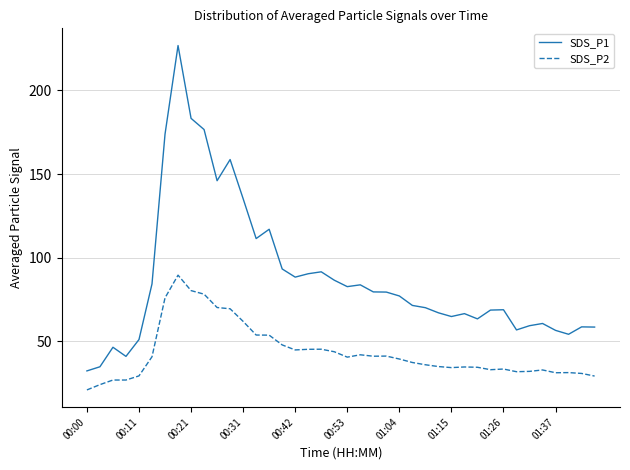

What is the maximum value shown in the chart?

226.7